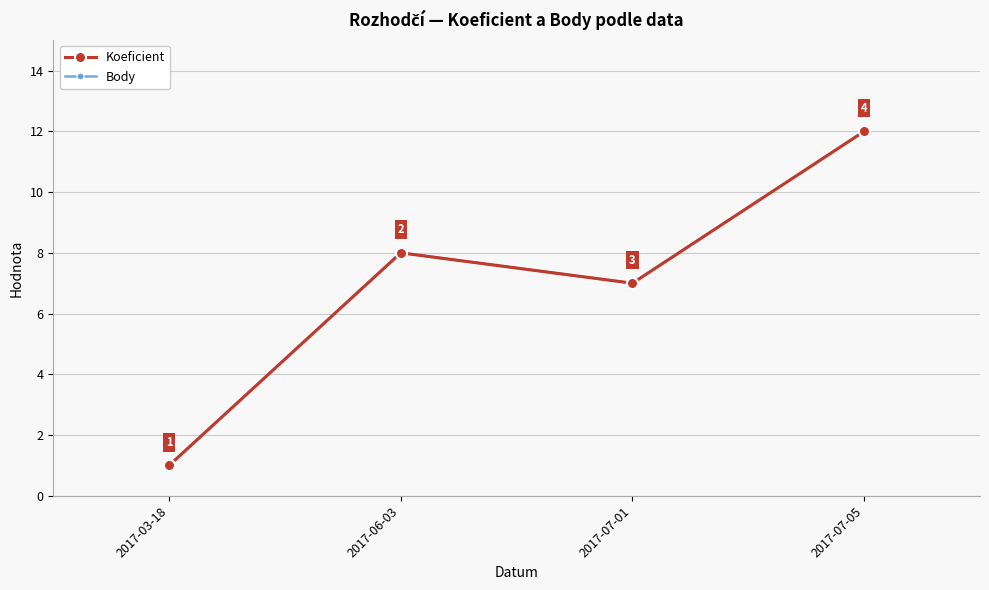

What is the total value across all series at 2017-07-05?

24